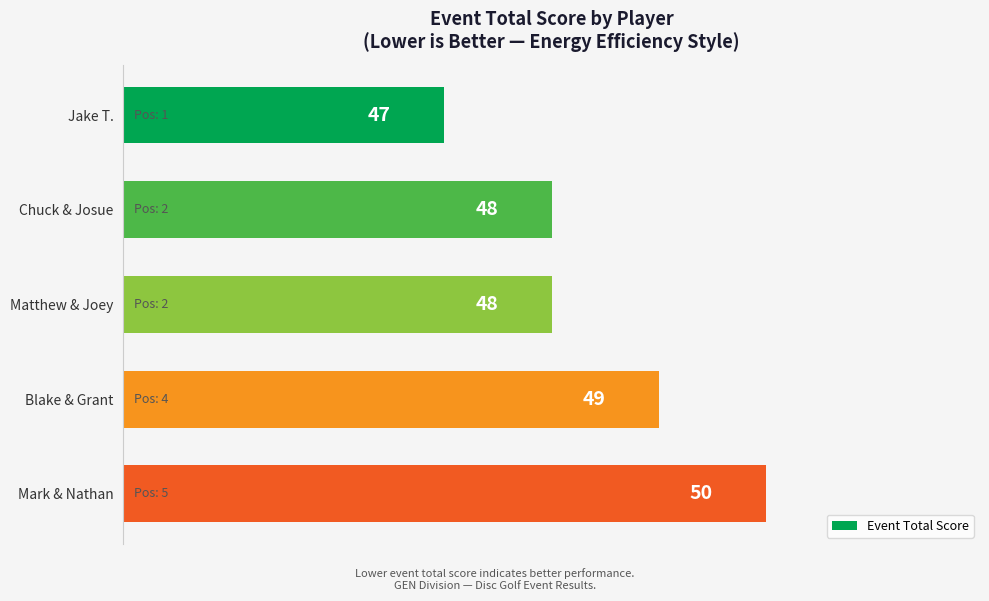

What value does the data have at Matthew & Joey?

48